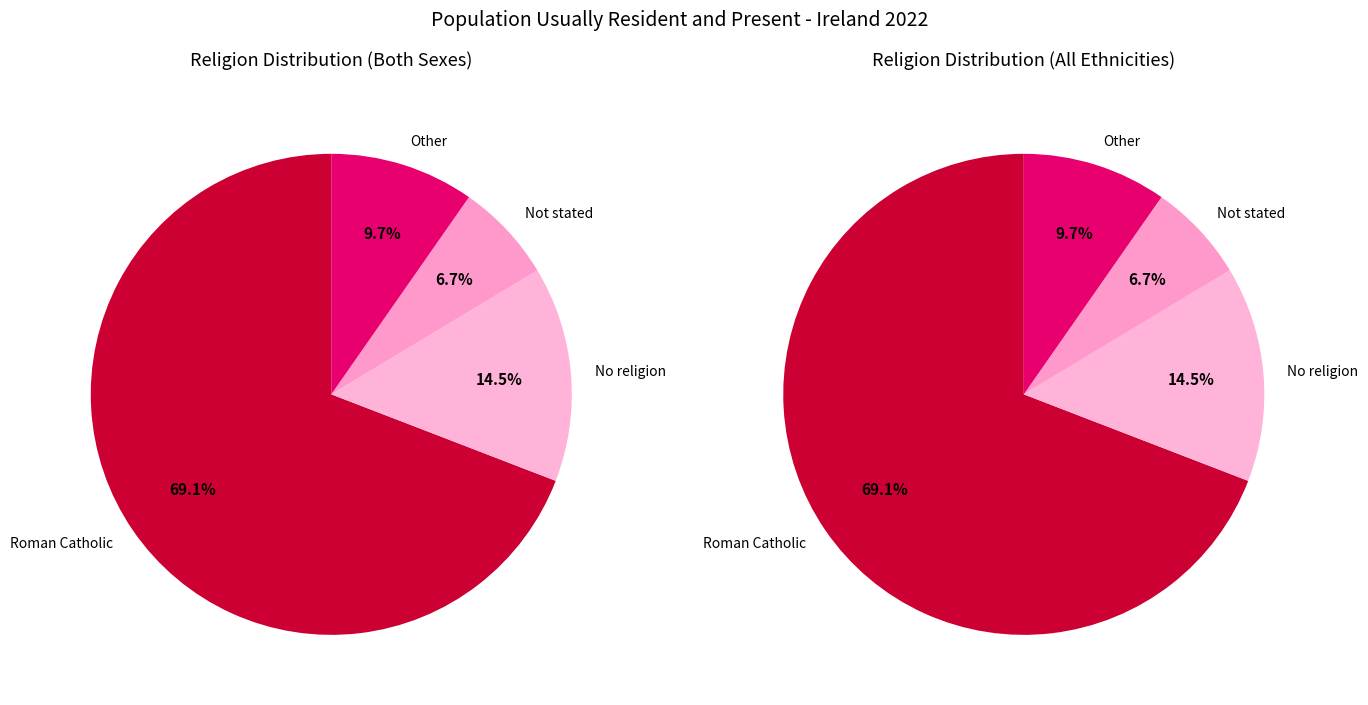

Which category has the biggest portion of the pie?

Roman Catholic